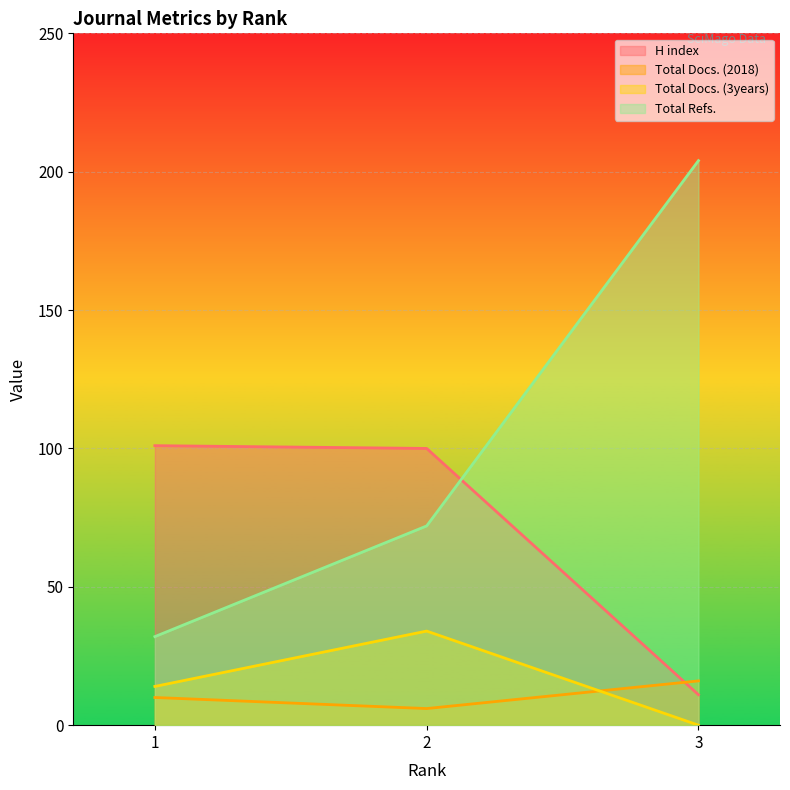

How many data points in Total Refs. are less than 72?

1